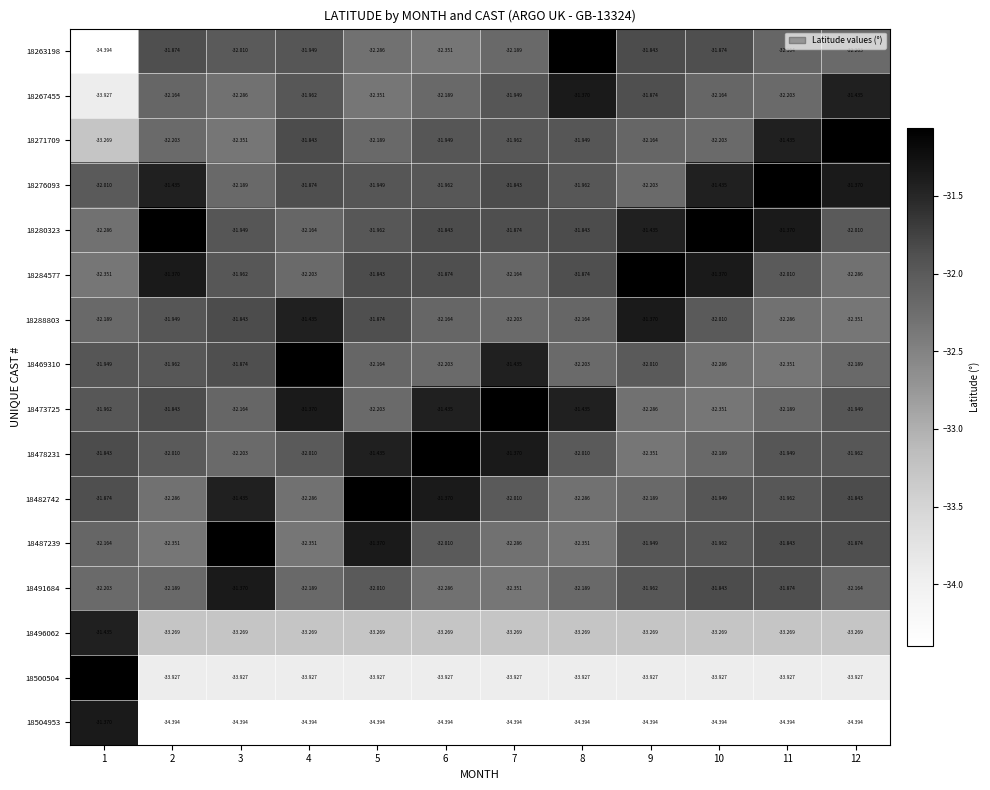

Is the value of 18469310 at 9 greater than the value of 18280323 at 4?

Yes